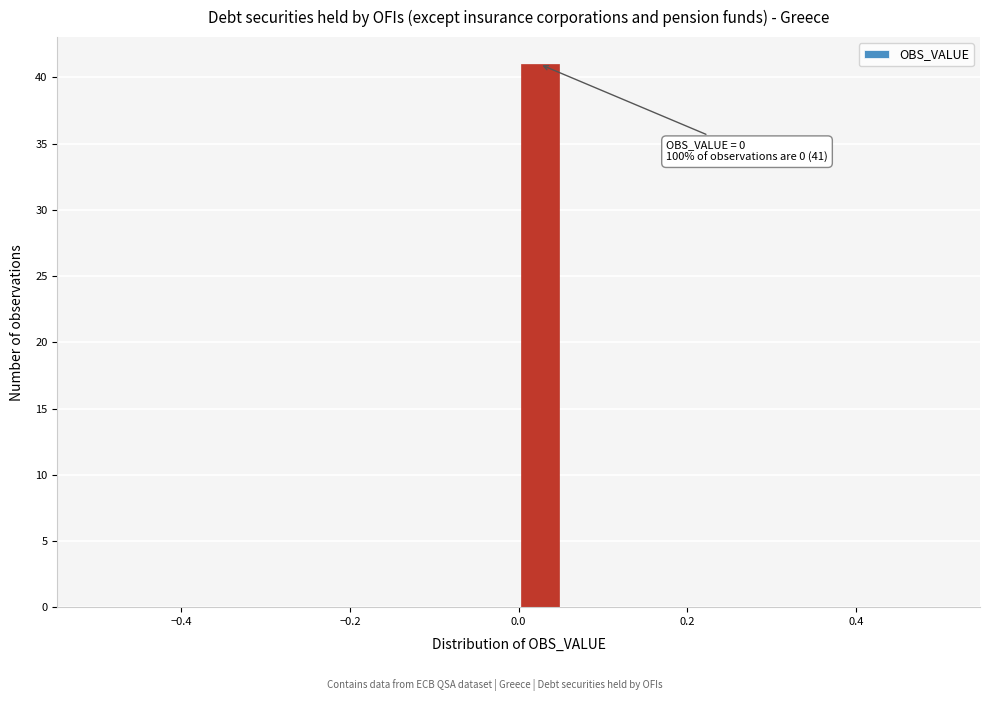

Around what value on the x-axis is the tallest bar? Give the approximate position of its centre, as read against the axis.

0.02